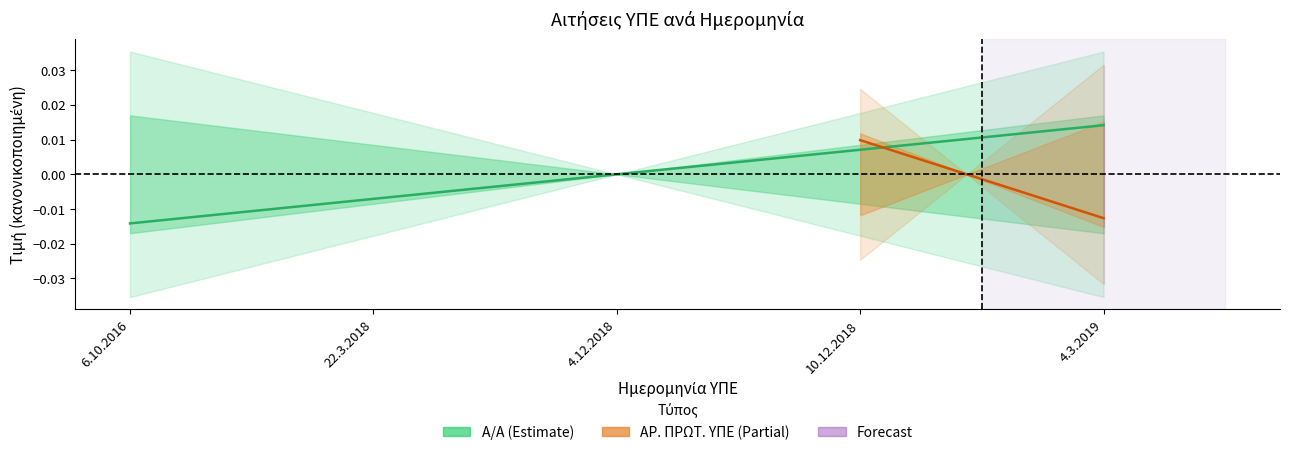

How many values are between 0 and 1?

3